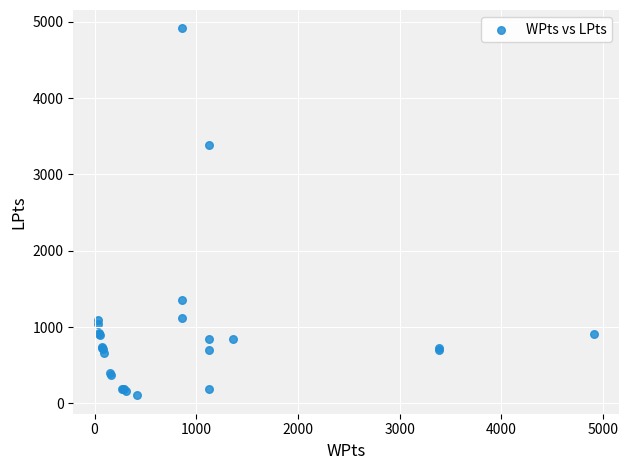

What Y value in the scatter plot is closest to 2510?

3390